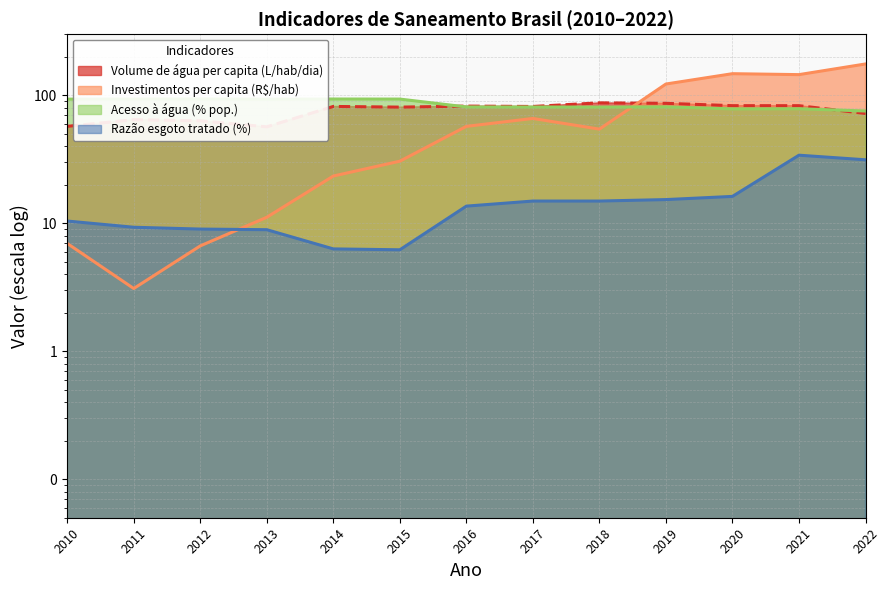

In Razão esgoto tratado / esgoto coletado, how many points are higher than both neighbors (excluding endpoints)?

1